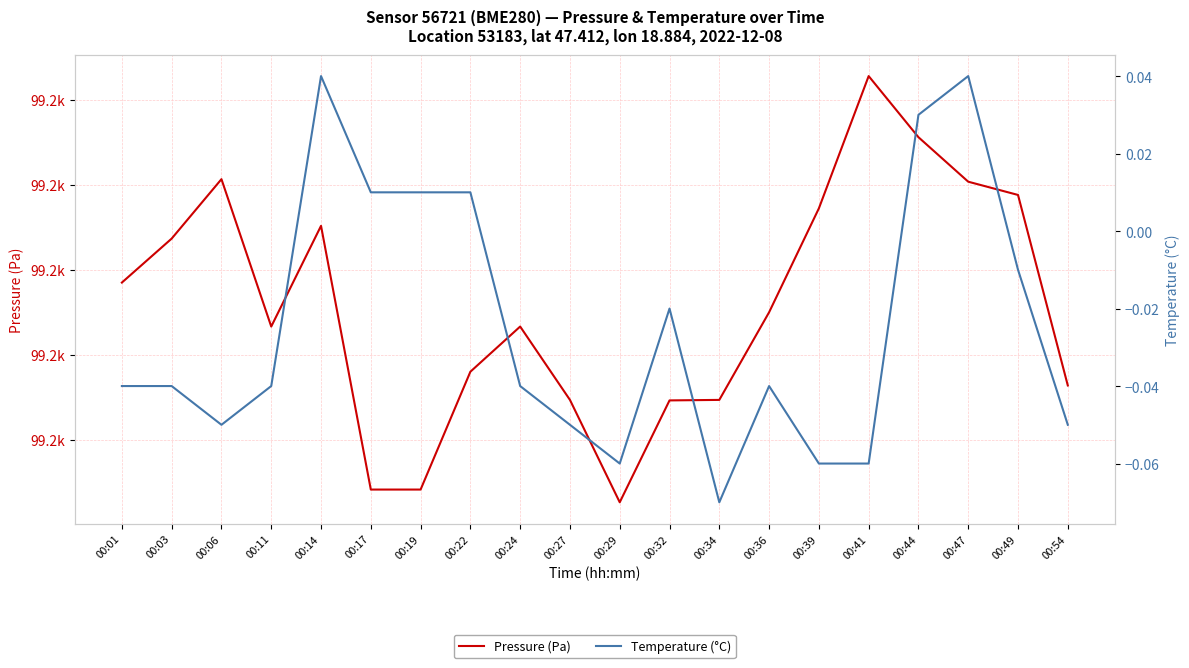

The value of Pressure (Pa) at 00:27 is 99177.3. True or false?

True